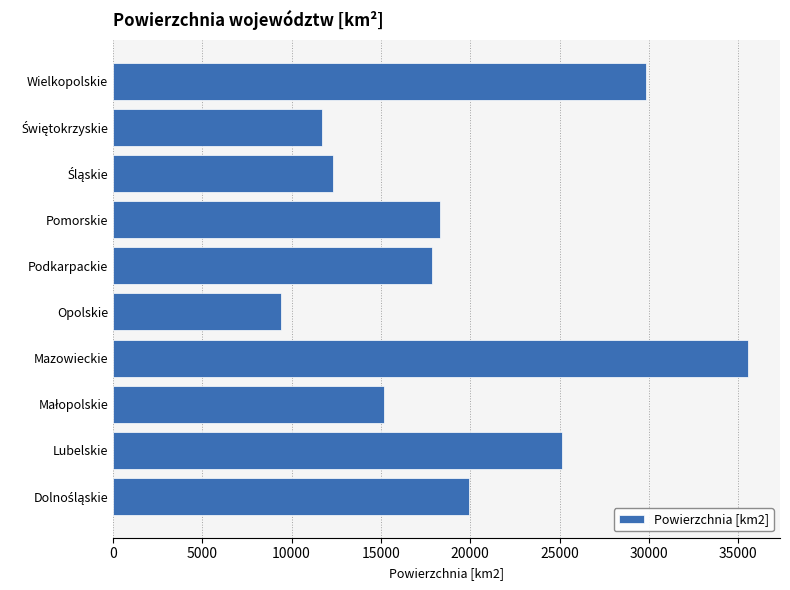

What is the change in value from Opolskie to Pomorskie?

+8898.7